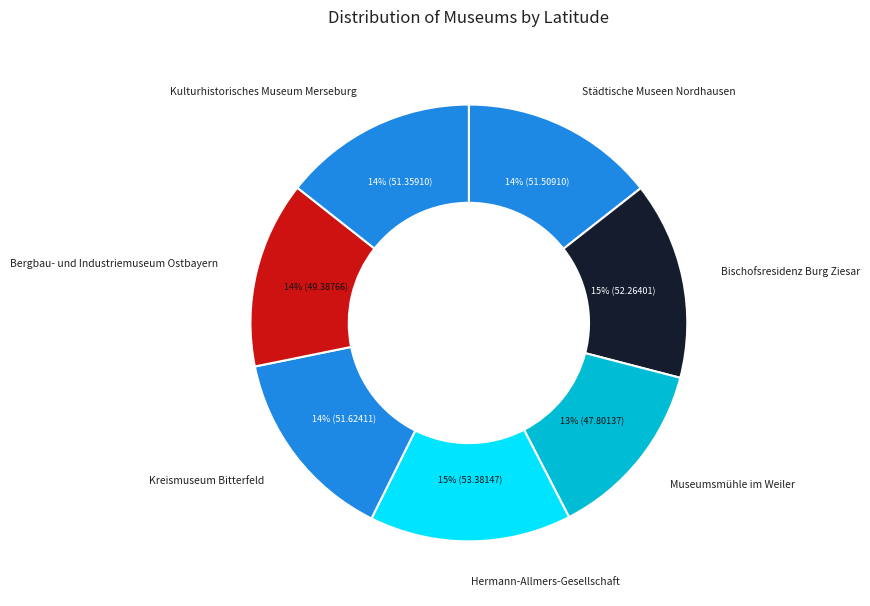

Approximately how many times larger is the value at Städtische Museen Nordhausen compared to Bergbau- und Industriemuseum Ostbayern?

1.0